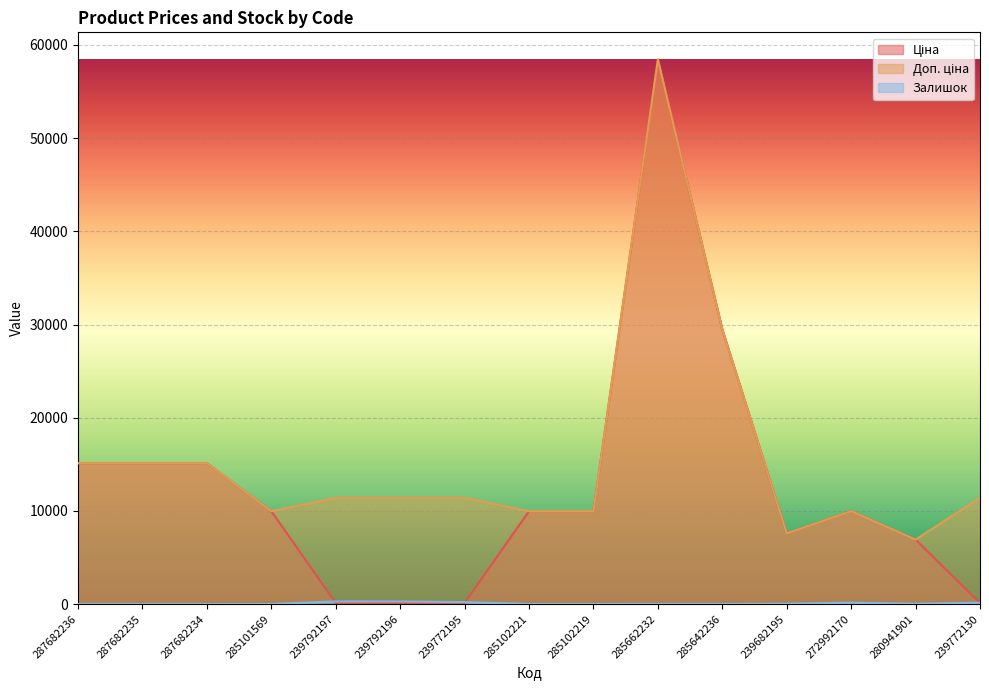

How many series are shown in this chart?

3